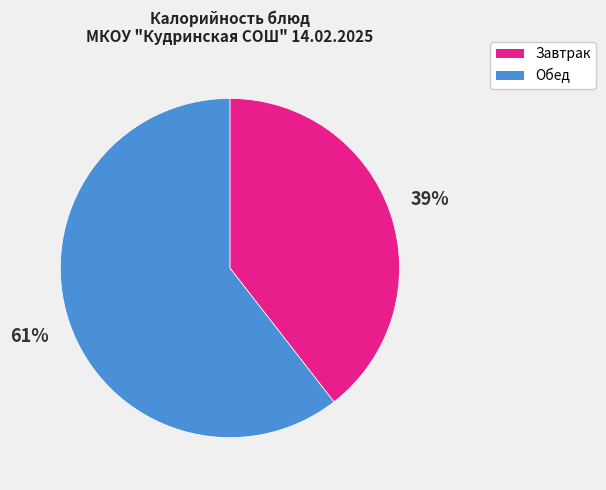

Between Обед and Завтрак, which is larger?

Обед